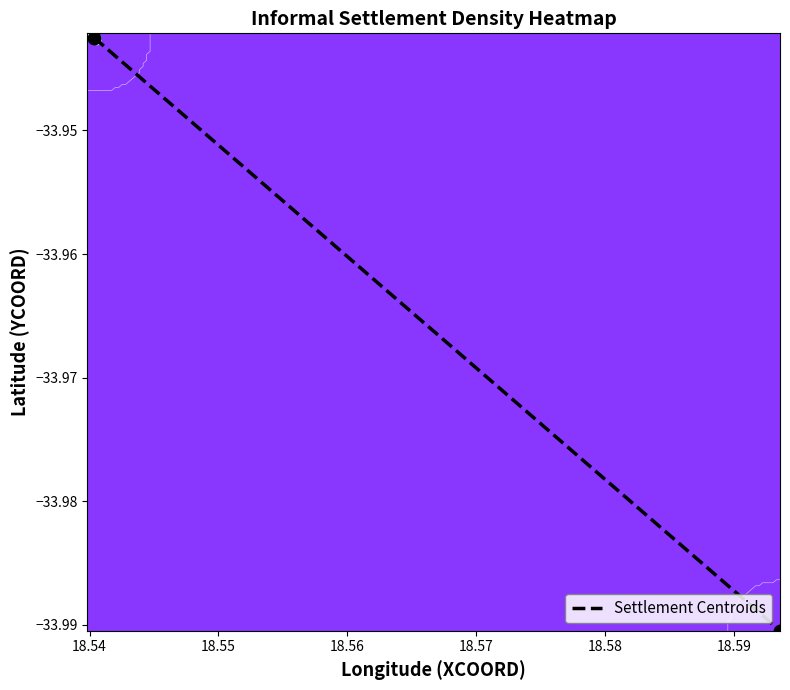

What is the average value?

-34.0